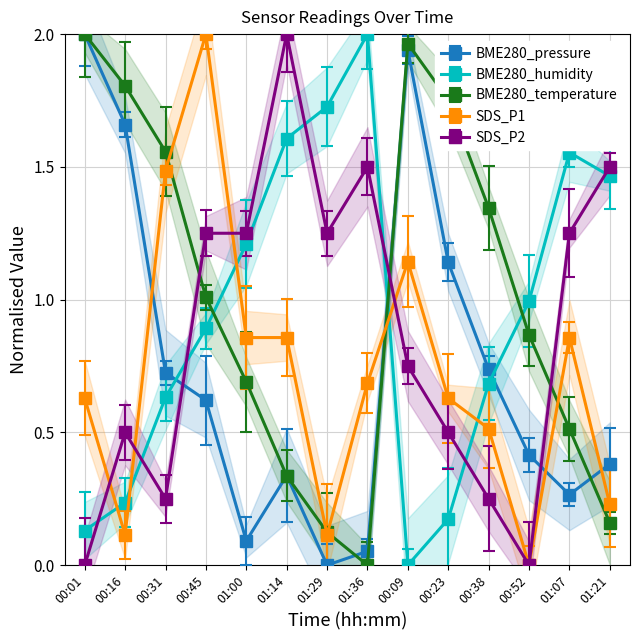

What is the total value across all series at 00:45?

5.8